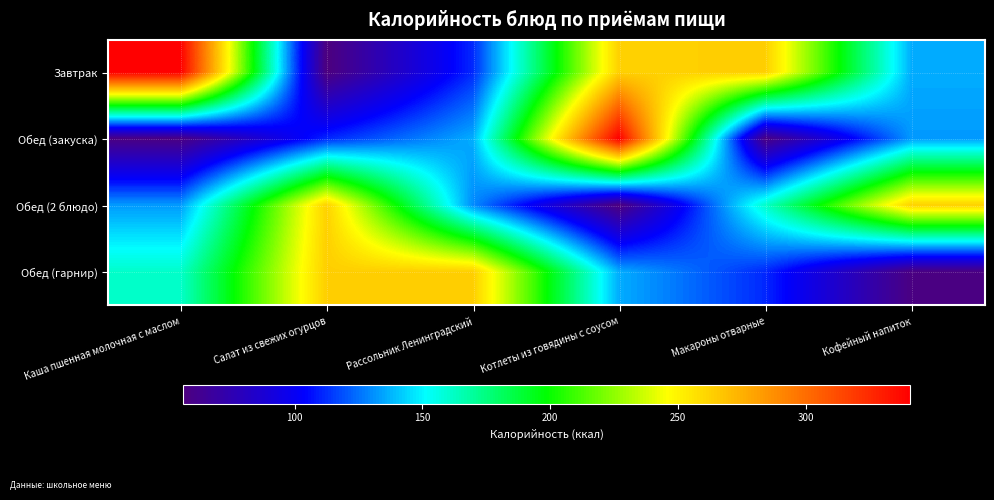

How many data points does each series have?

6